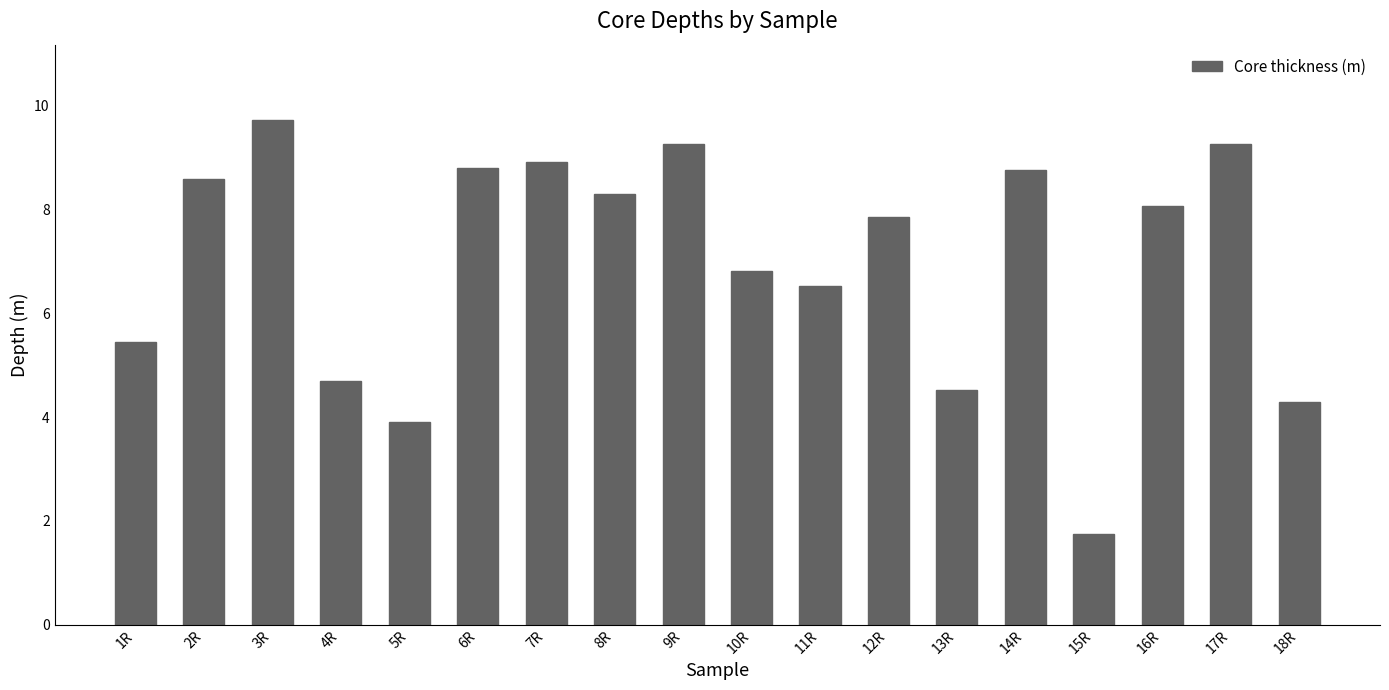

The value at 5R is 0.9. True or false?

False